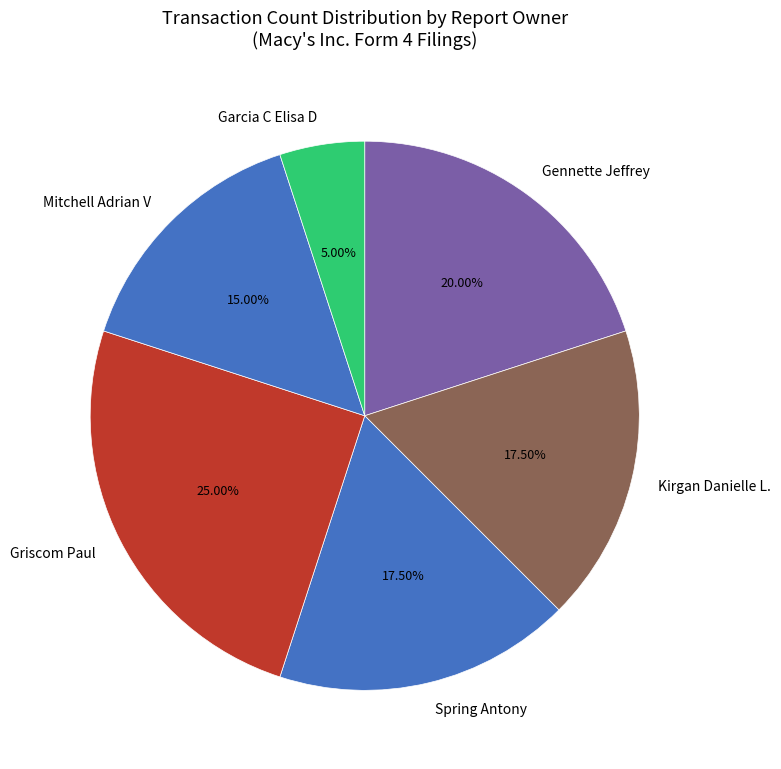

Does any single category account for the majority?

No